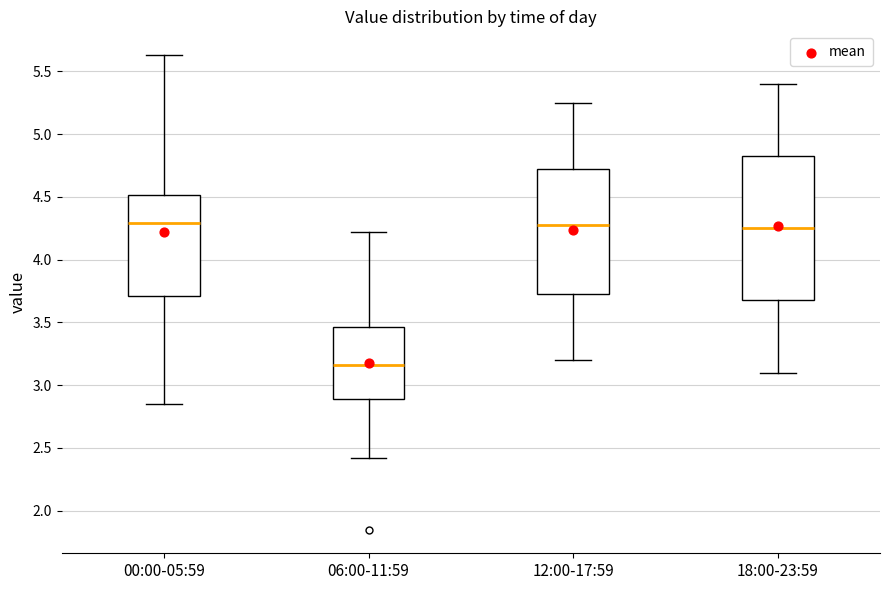

Reading left to right, transcribe this box plot: for each box, give where its median line is, the range the box spans, and where its two whiskers end, as read against the y-axis. The values are not printed on the chart, so give them approximately, as read against the axis.

00:00-05:59: median 4.30, box 3.70 to 4.50, whiskers 2.85 to 5.65
06:00-11:59: median 3.15, box 2.90 to 3.45, whiskers 2.40 to 4.20
12:00-17:59: median 4.30, box 3.75 to 4.75, whiskers 3.20 to 5.25
18:00-23:59: median 4.25, box 3.70 to 4.85, whiskers 3.10 to 5.40